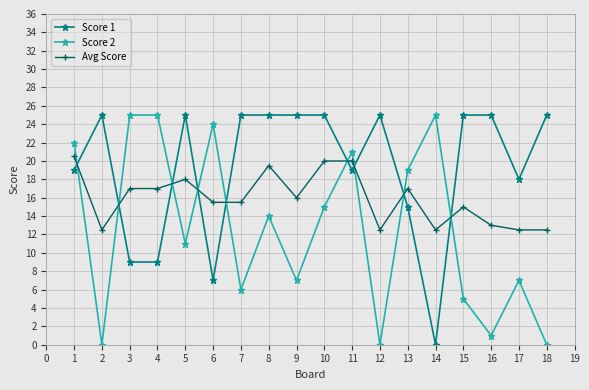

Rank the series by their average value, from lowest to highest.

Score 2, Avg Score, Score 1